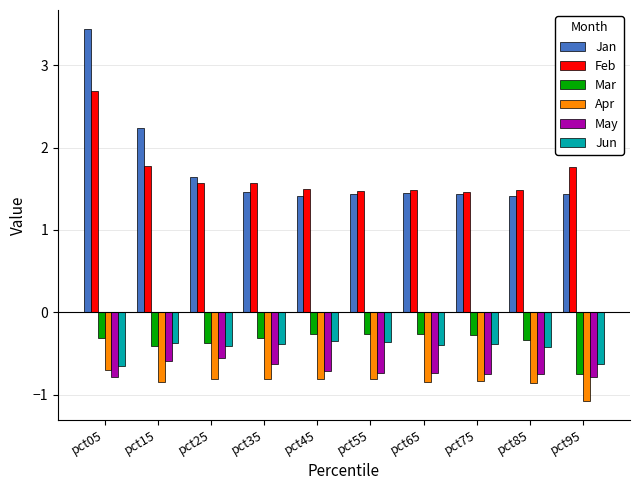

What is the average value of the Feb series?

1.7